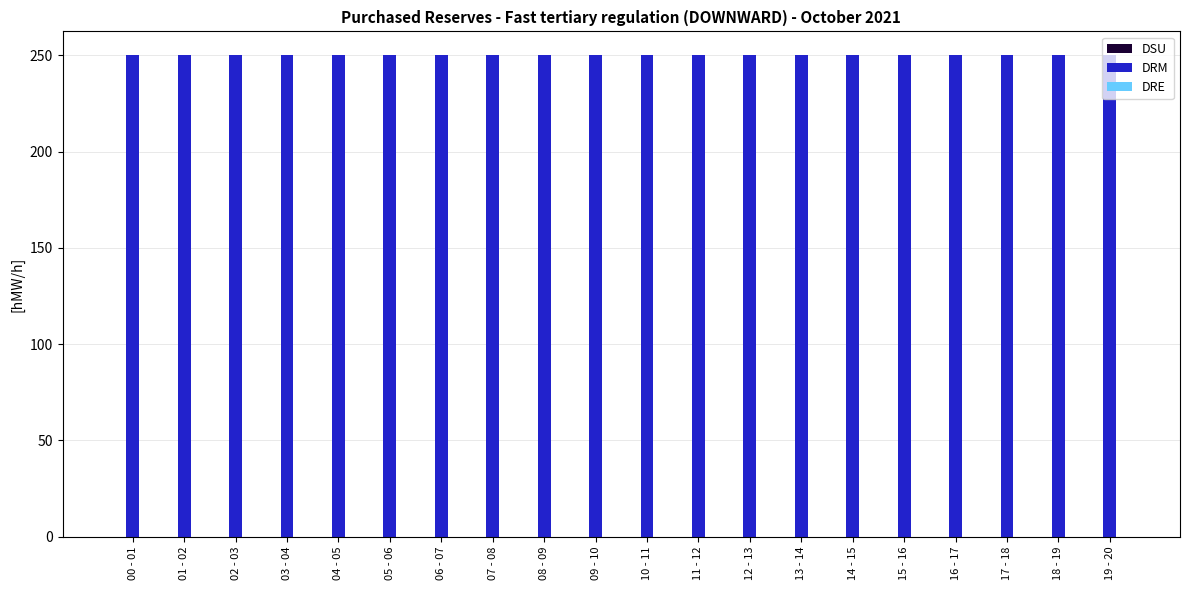

What is the label of the 13th bar from the right?

07 - 08